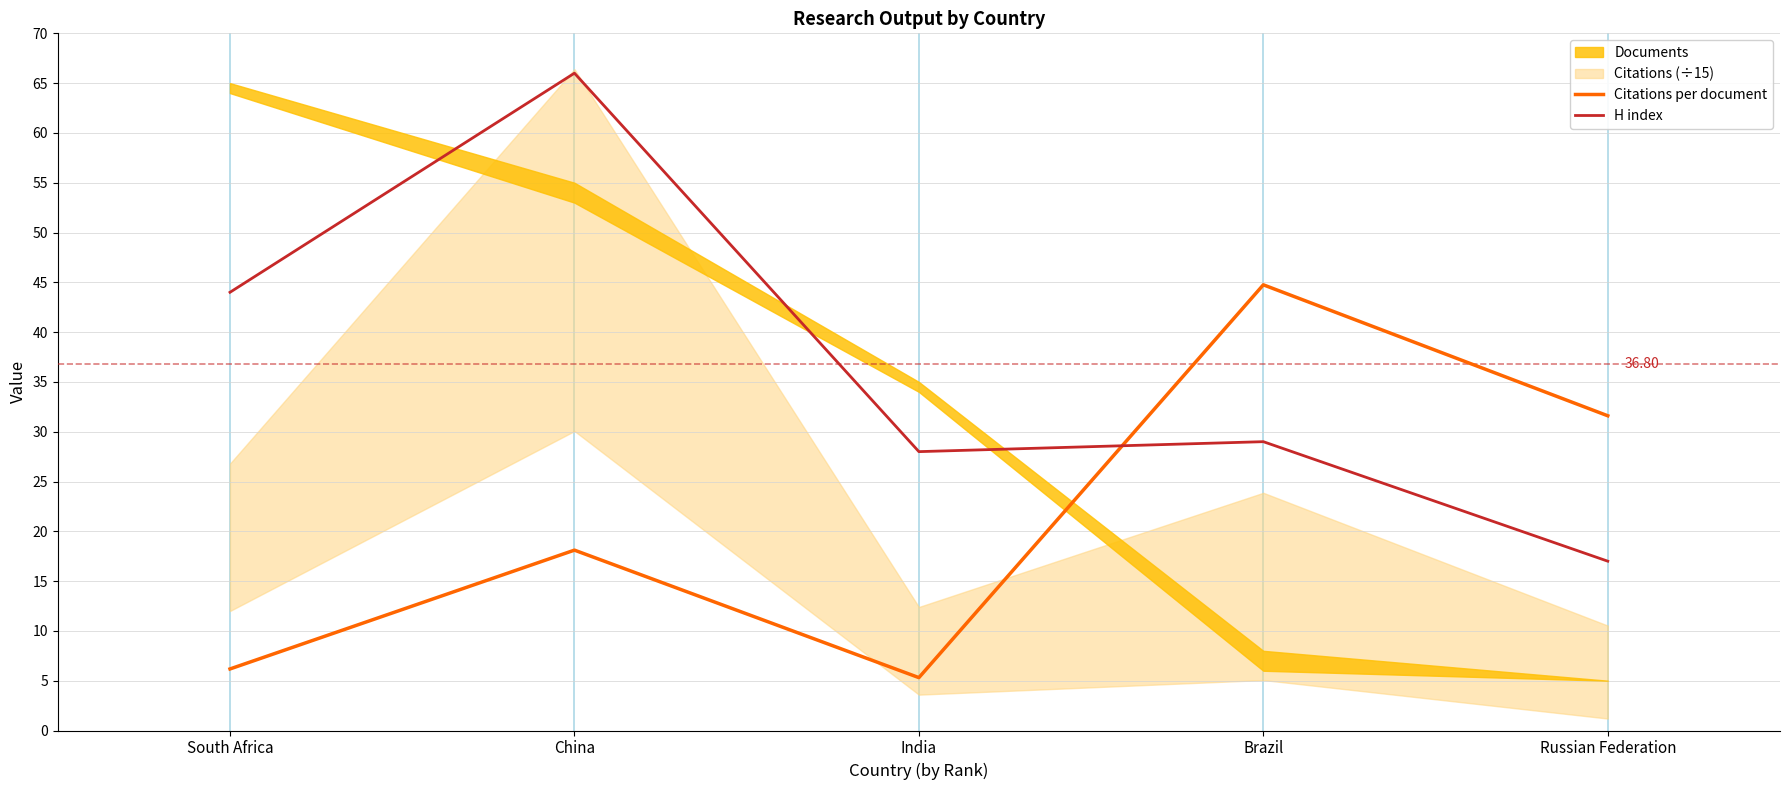

Which category has the highest value across all series?

China